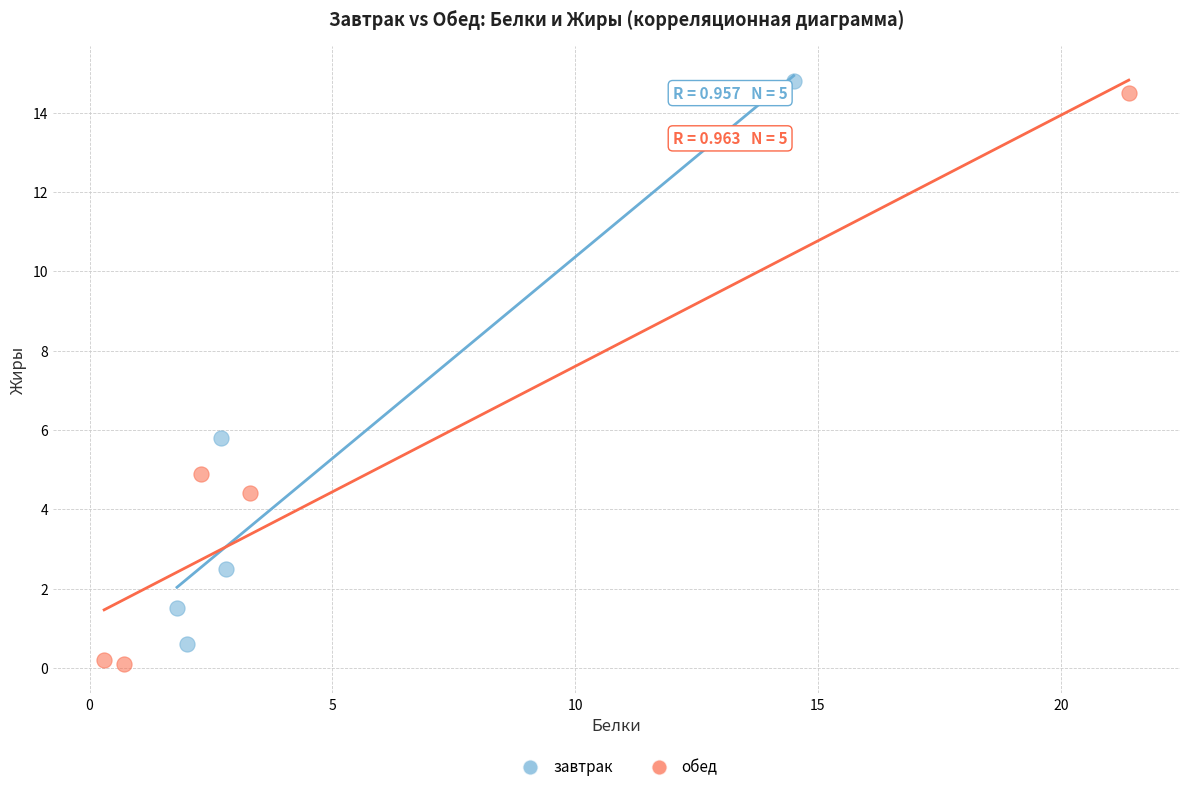

Which series reaches the maximum Y coordinate?

завтрак